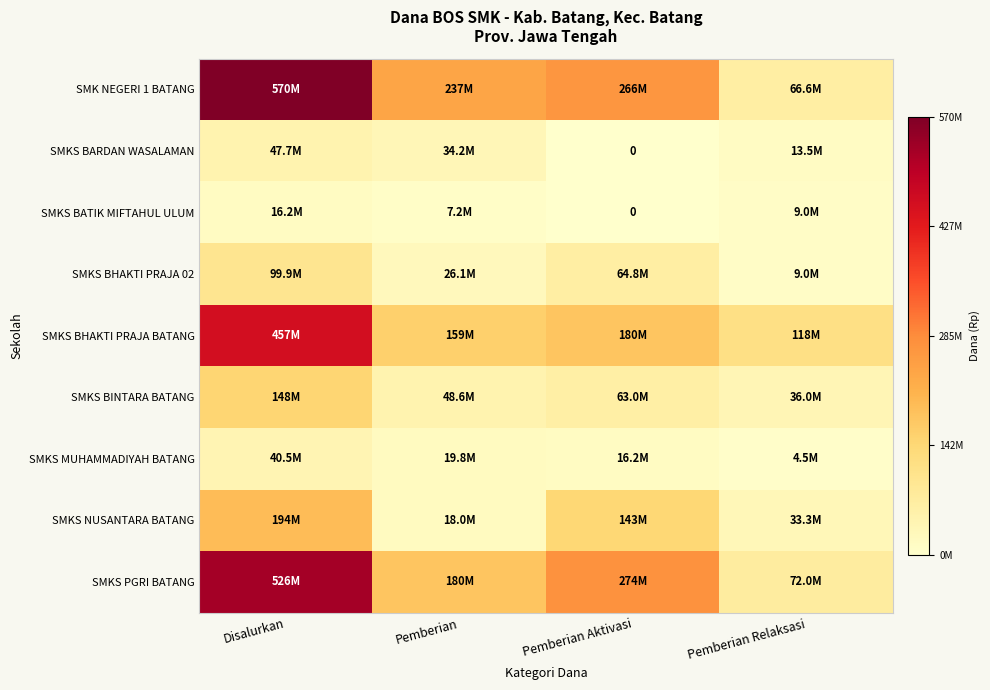

What value does the SMKS MUHAMMADIYAH BATANG series have at Pemberian Aktivasi?

16200000